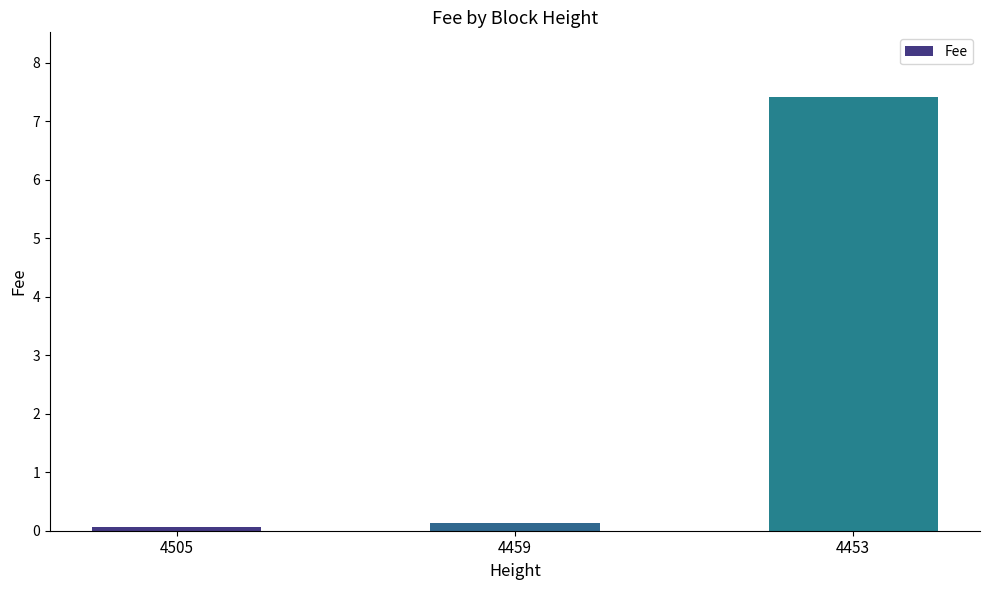

The chart shows a value of 3.8 at 4453. True or false?

False